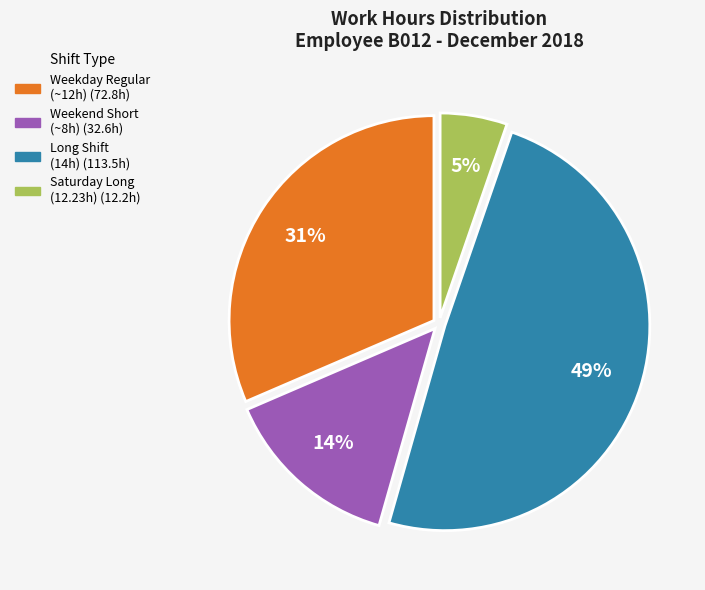

Is there any slice that represents more than half of the pie?

No